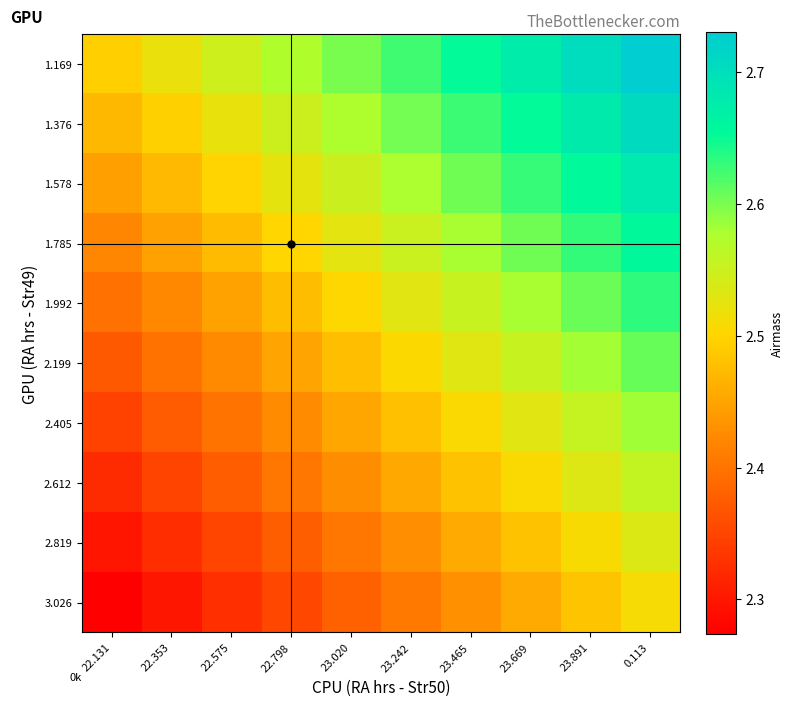

Reading left to right, transcribe all the data shown in this chart.

1.169: 22.131=2.5	22.353=2.5	22.575=2.5	22.798=2.6	23.020=2.6	23.242=2.6	23.465=2.7	23.669=2.7	23.891=2.7	0.113=2.7
1.376: 22.131=2.5	22.353=2.5	22.575=2.5	22.798=2.5	23.020=2.6	23.242=2.6	23.465=2.6	23.669=2.7	23.891=2.7	0.113=2.7
1.578: 22.131=2.4	22.353=2.5	22.575=2.5	22.798=2.5	23.020=2.6	23.242=2.6	23.465=2.6	23.669=2.6	23.891=2.7	0.113=2.7
1.785: 22.131=2.4	22.353=2.4	22.575=2.5	22.798=2.5	23.020=2.5	23.242=2.6	23.465=2.6	23.669=2.6	23.891=2.6	0.113=2.7
1.992: 22.131=2.4	22.353=2.4	22.575=2.4	22.798=2.5	23.020=2.5	23.242=2.5	23.465=2.6	23.669=2.6	23.891=2.6	0.113=2.6
2.199: 22.131=2.4	22.353=2.4	22.575=2.4	22.798=2.5	23.020=2.5	23.242=2.5	23.465=2.5	23.669=2.6	23.891=2.6	0.113=2.6
2.405: 22.131=2.3	22.353=2.4	22.575=2.4	22.798=2.4	23.020=2.5	23.242=2.5	23.465=2.5	23.669=2.5	23.891=2.6	0.113=2.6
2.612: 22.131=2.3	22.353=2.3	22.575=2.4	22.798=2.4	23.020=2.4	23.242=2.5	23.465=2.5	23.669=2.5	23.891=2.5	0.113=2.6
2.819: 22.131=2.3	22.353=2.3	22.575=2.4	22.798=2.4	23.020=2.4	23.242=2.4	23.465=2.5	23.669=2.5	23.891=2.5	0.113=2.5
3.026: 22.131=2.3	22.353=2.3	22.575=2.3	22.798=2.4	23.020=2.4	23.242=2.4	23.465=2.4	23.669=2.5	23.891=2.5	0.113=2.5